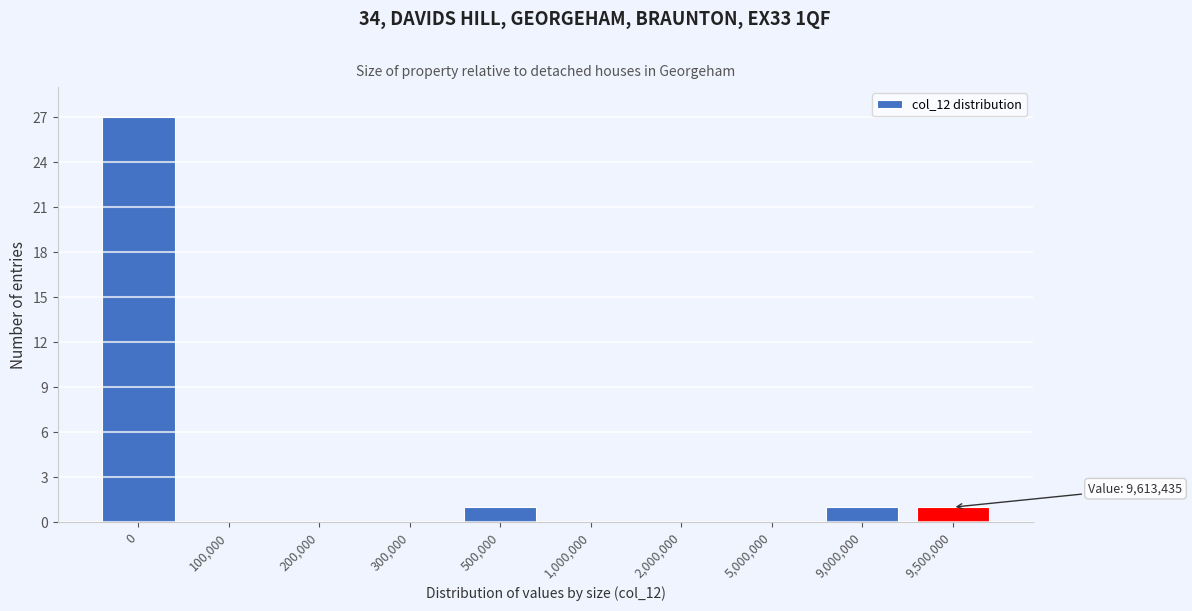

Reading right to left, list all the values displayed in this chart.

9,500,000=1	9,000,000=1	5,000,000=0	2,000,000=0	1,000,000=0	500,000=1	300,000=0	200,000=0	100,000=0	0=27